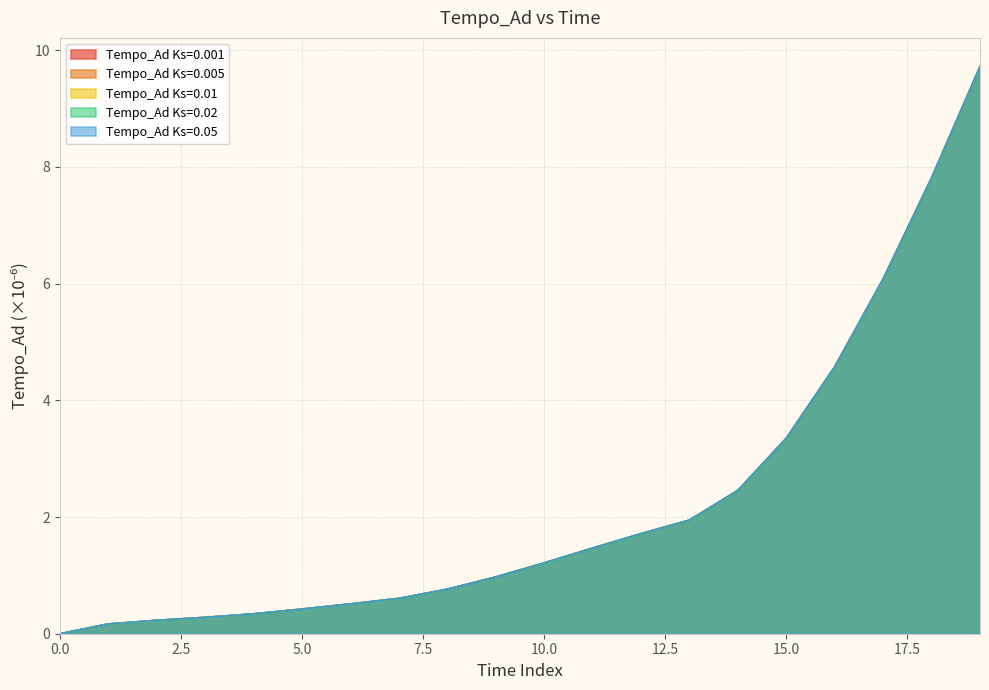

Reading left to right, extract all data points from this chart.

Tempo_Ad Ks=0.001: 0=0.0	1=0.2	2=0.2	3=0.3	4=0.3	5=0.4	6=0.5	7=0.6	8=0.8	9=1.0	10=1.2	11=1.5	12=1.7	13=1.9	14=2.5	15=3.4	16=4.6	17=6.1	18=7.8	19=9.7
Tempo_Ad Ks=0.005: 0=0.0	1=0.2	2=0.2	3=0.3	4=0.3	5=0.4	6=0.5	7=0.6	8=0.8	9=1.0	10=1.2	11=1.5	12=1.7	13=1.9	14=2.5	15=3.4	16=4.6	17=6.1	18=7.8	19=9.7
Tempo_Ad Ks=0.01: 0=0.0	1=0.2	2=0.2	3=0.3	4=0.3	5=0.4	6=0.5	7=0.6	8=0.8	9=1.0	10=1.2	11=1.5	12=1.7	13=1.9	14=2.5	15=3.4	16=4.6	17=6.1	18=7.8	19=9.7
Tempo_Ad Ks=0.02: 0=0.0	1=0.2	2=0.2	3=0.3	4=0.3	5=0.4	6=0.5	7=0.6	8=0.8	9=1.0	10=1.2	11=1.5	12=1.7	13=1.9	14=2.5	15=3.4	16=4.6	17=6.1	18=7.8	19=9.7
Tempo_Ad Ks=0.05: 0=0.0	1=0.2	2=0.2	3=0.3	4=0.3	5=0.4	6=0.5	7=0.6	8=0.8	9=1.0	10=1.2	11=1.5	12=1.7	13=1.9	14=2.5	15=3.4	16=4.6	17=6.1	18=7.8	19=9.7